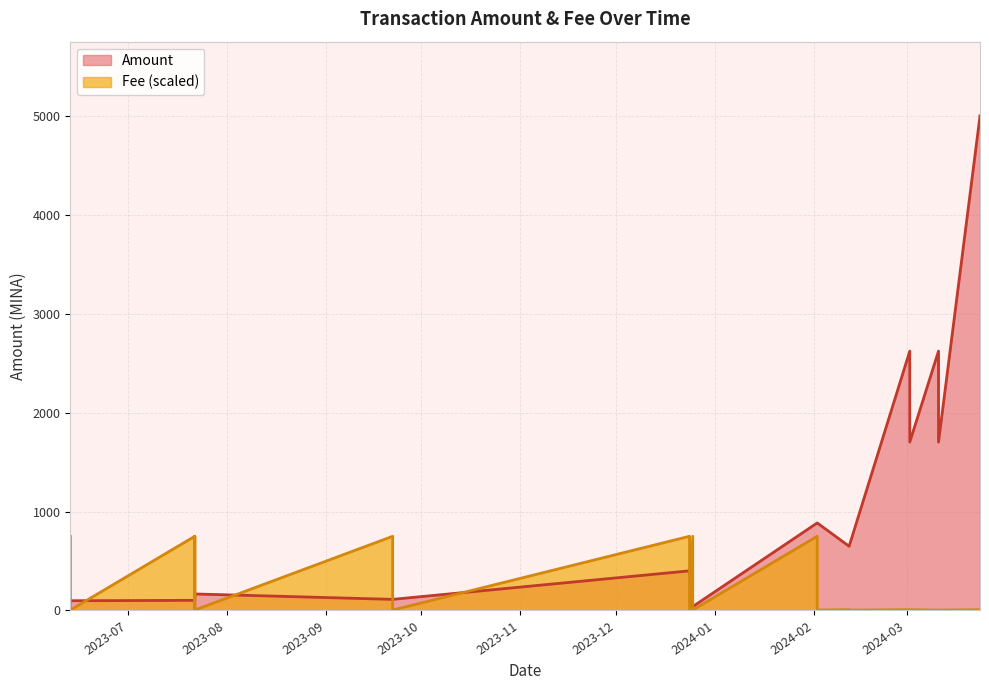

What are all the series names shown in the legend?

Amount, Fee